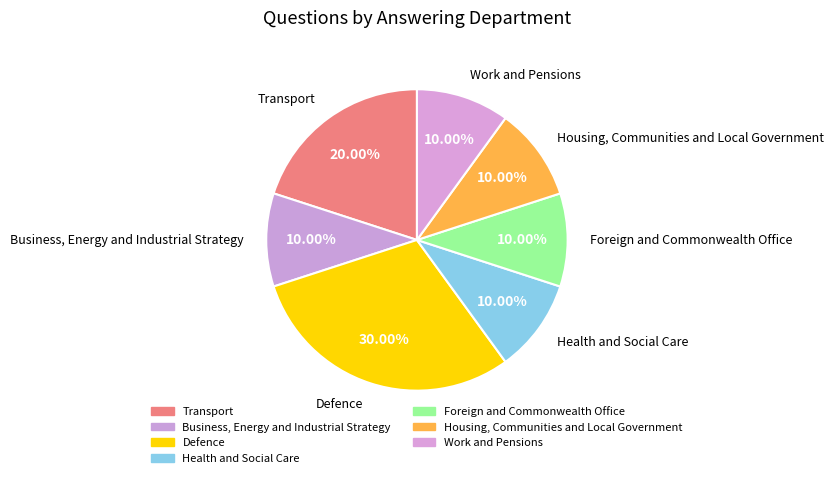

How many slices are in this pie chart?

7